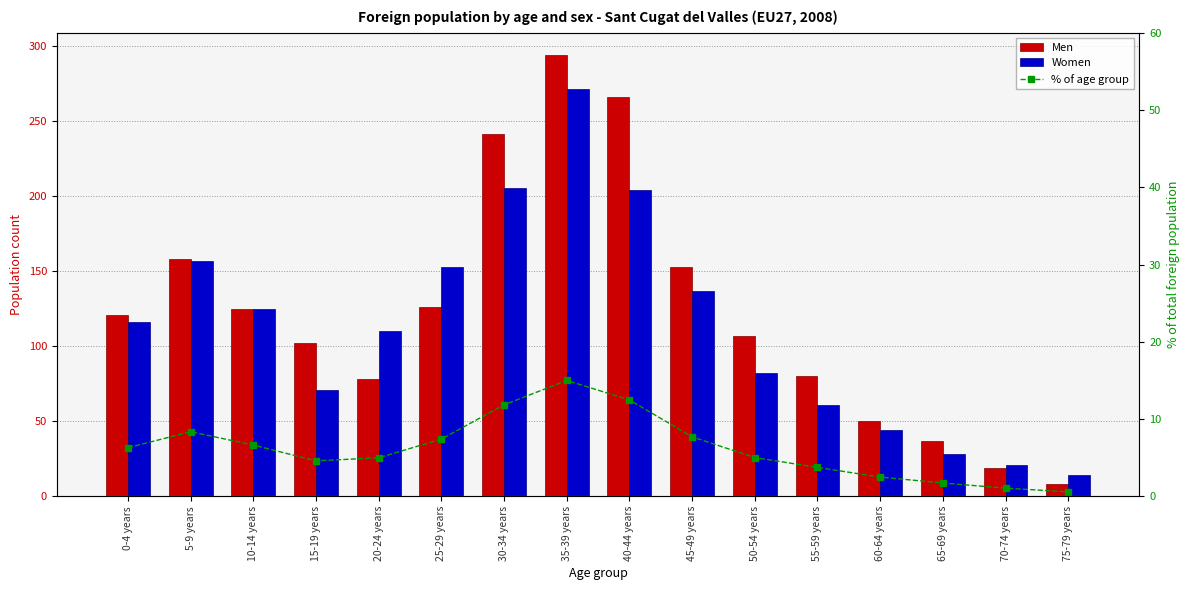

What is the highest value of the % of age group series?

15.0